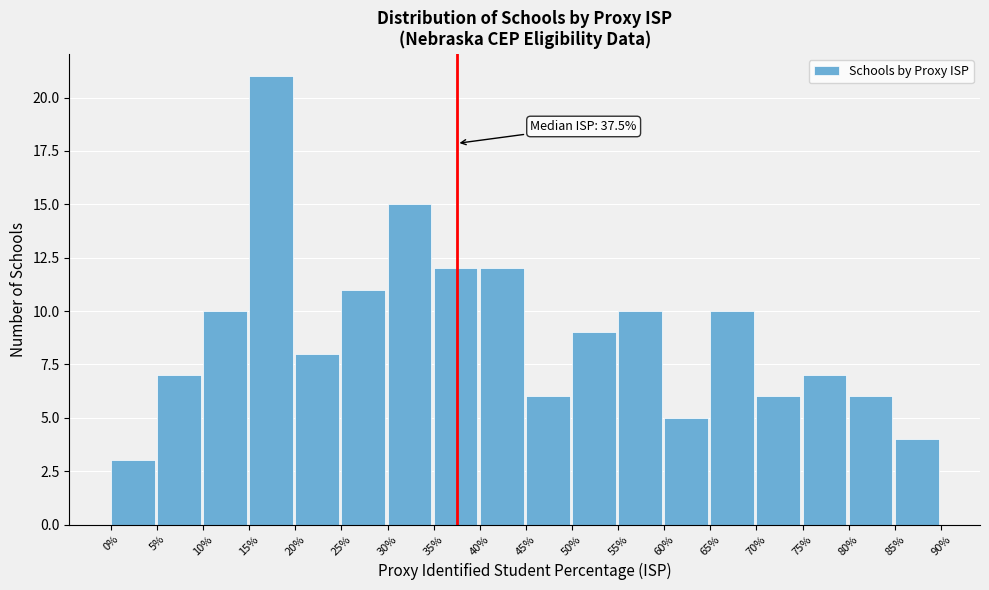

Over which range of the x-axis is the bar tallest?

15% to 20%